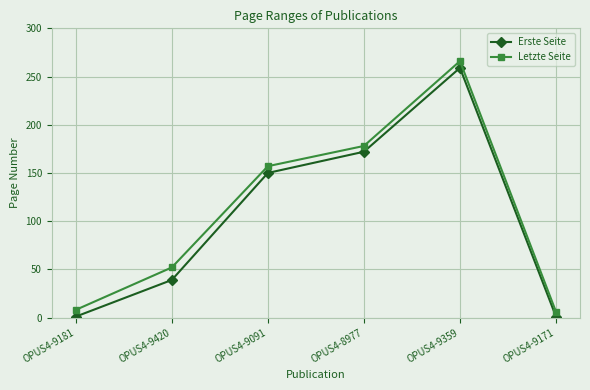

Reading left to right, list all the values displayed in this chart.

Erste Seite: 1	39	150	172	259	1
Letzte Seite: 8	52	157	178	266	6